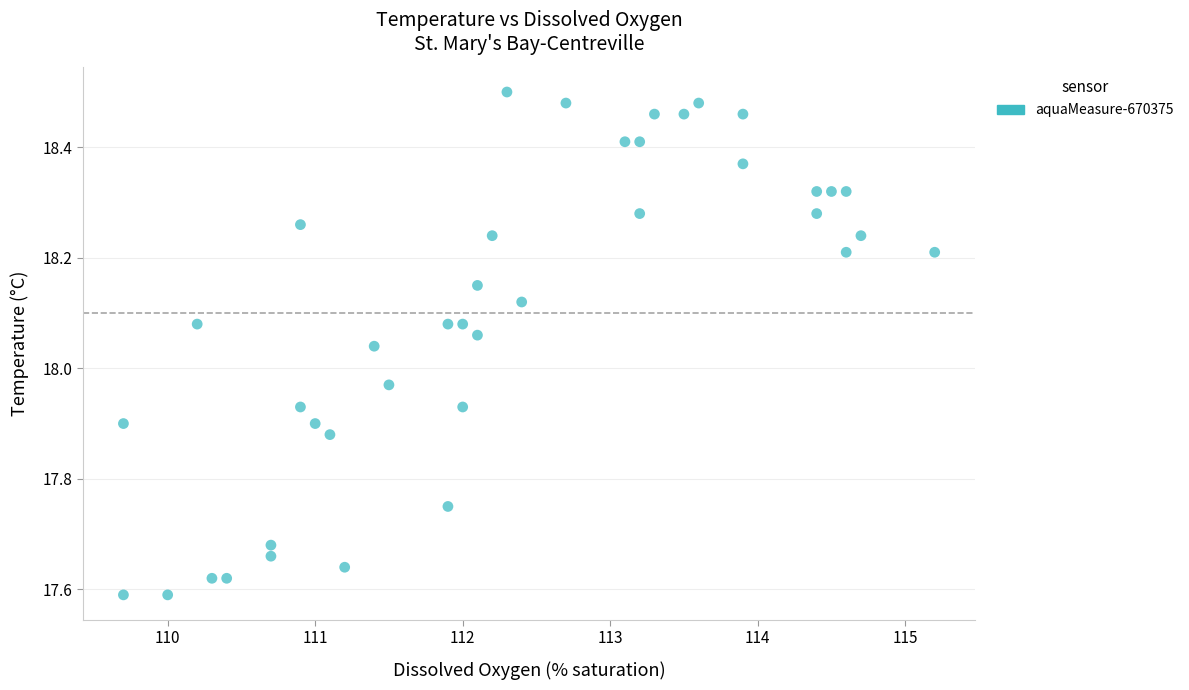

What is the range of Y values (max minus min)?

0.9